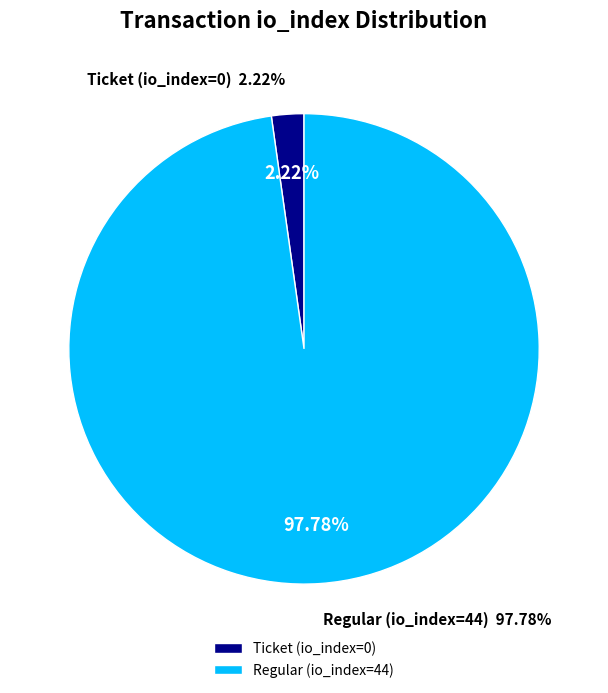

Is Regular (io_index=44) the majority of the pie?

Yes